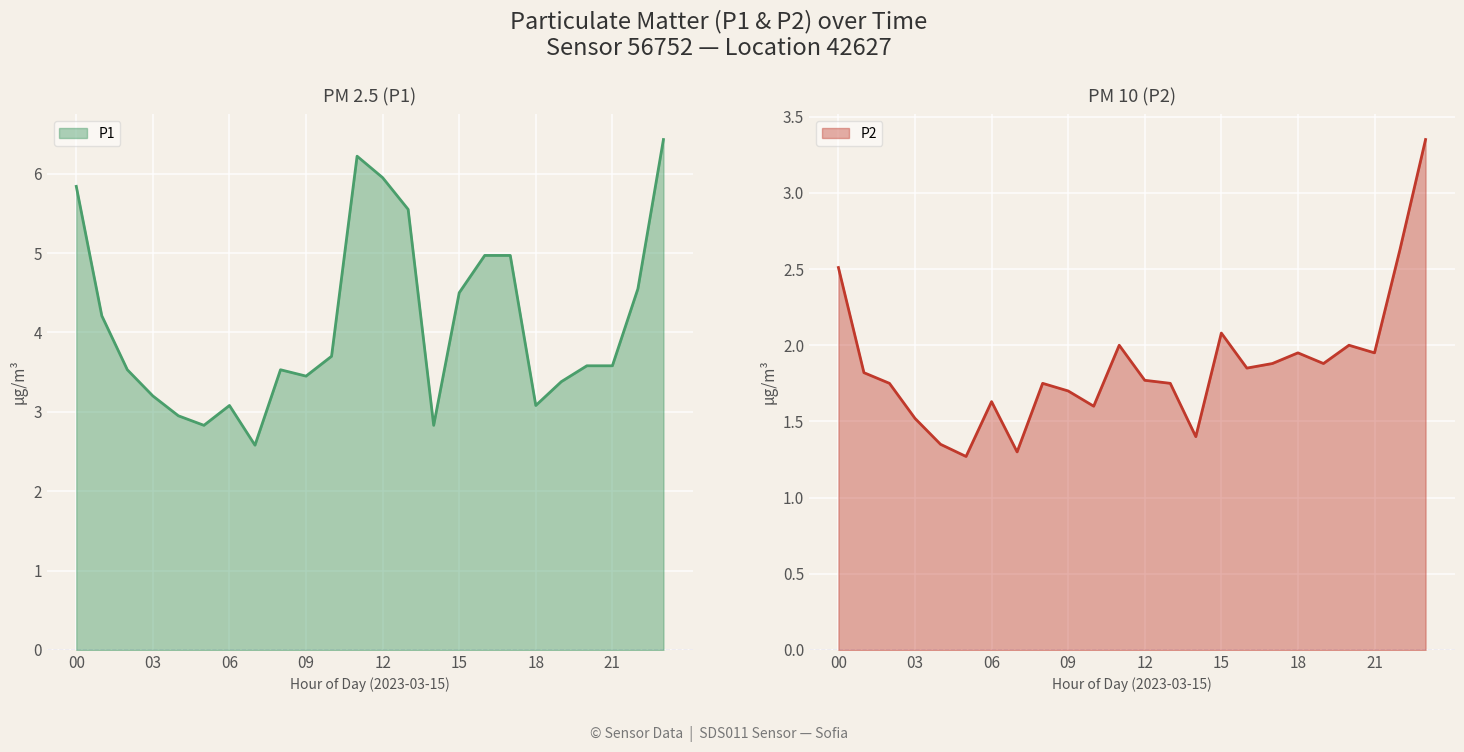

What is the label of the 12th point from the right?

12